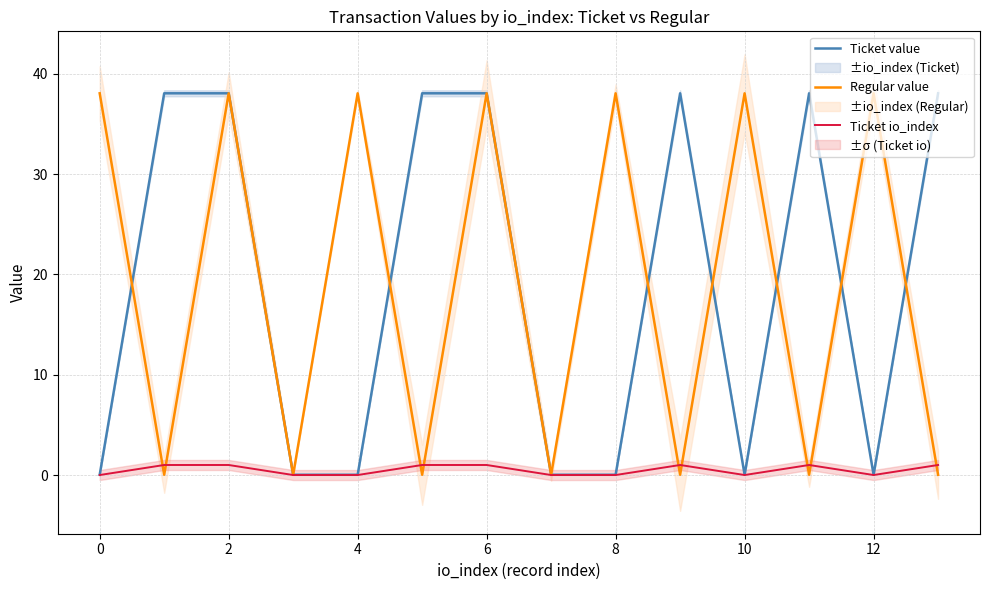

True or false: Regular value has a value of 38.0 at 6.

True